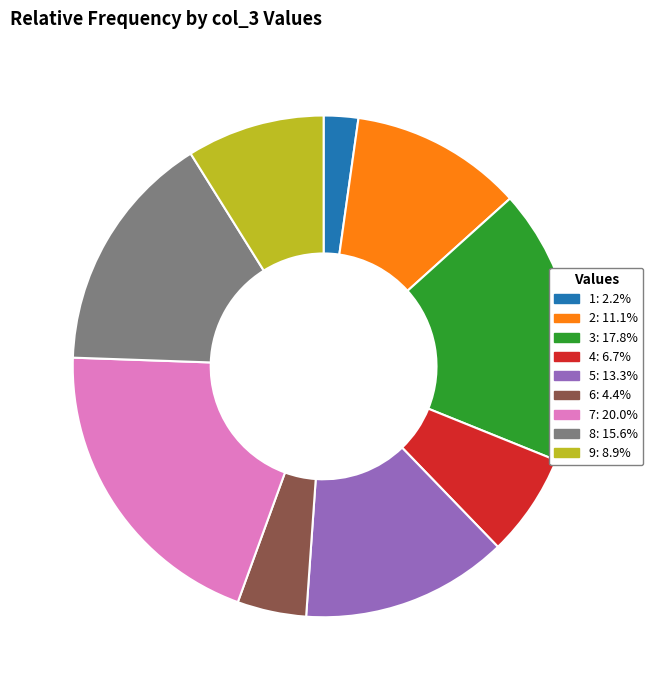

Does 5: 13.3% account for over 50% of the chart?

No